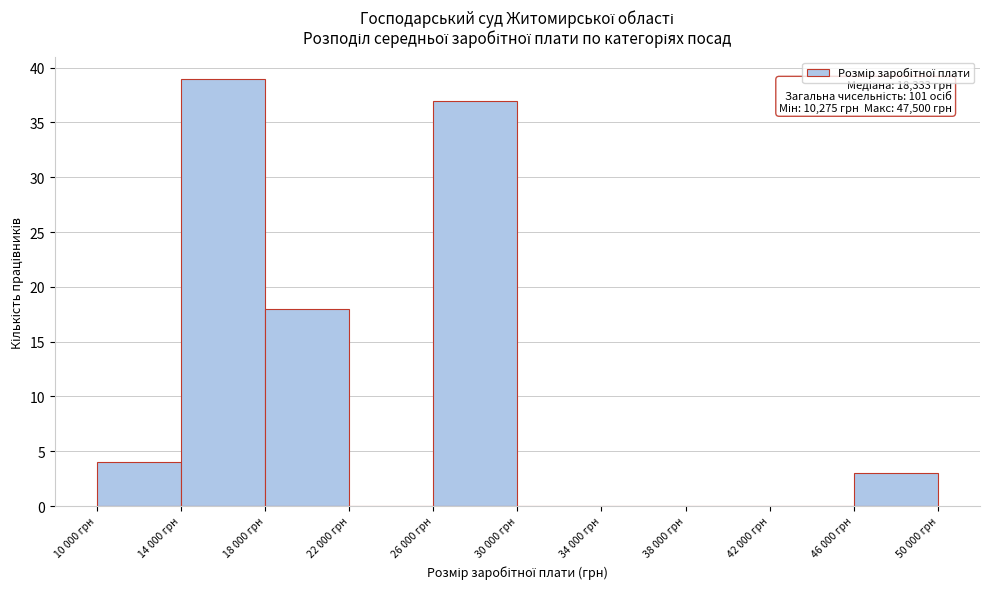

Reading left to right, what are all the values shown in this chart?

10 000 грн=4	14 000 грн=39	18 000 грн=18	22 000 грн=0	26 000 грн=37	30 000 грн=0	34 000 грн=0	38 000 грн=0	42 000 грн=0	46 000 грн=3